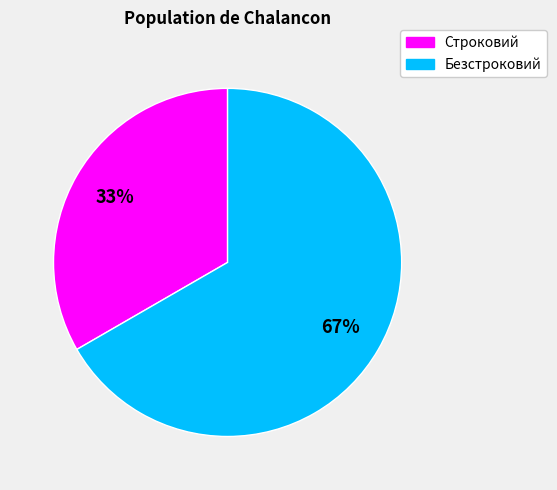

To the nearest percent, what is the average slice percentage?

50%